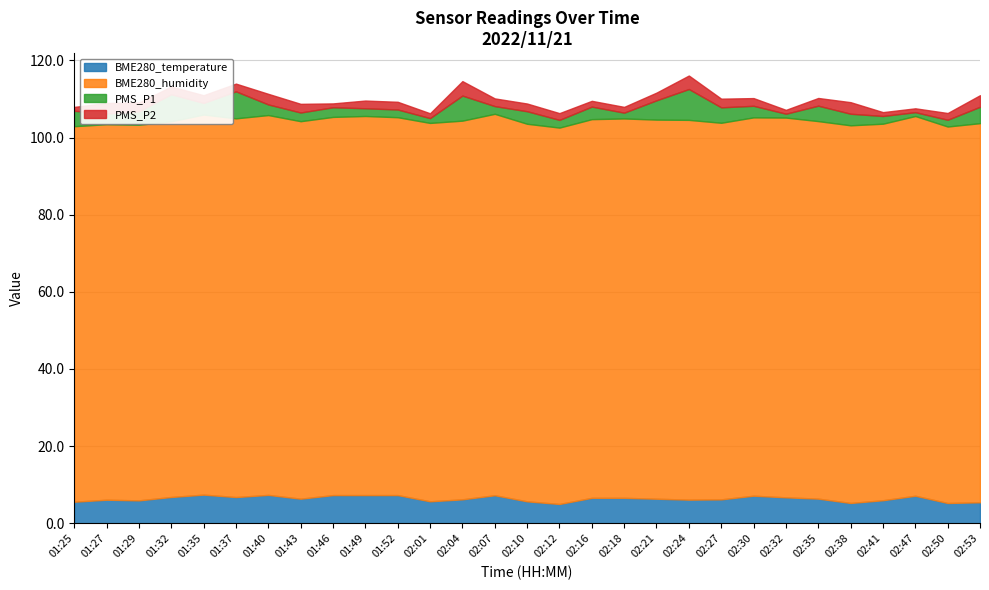

At which category does the chart reach its minimum across all series?

02:32